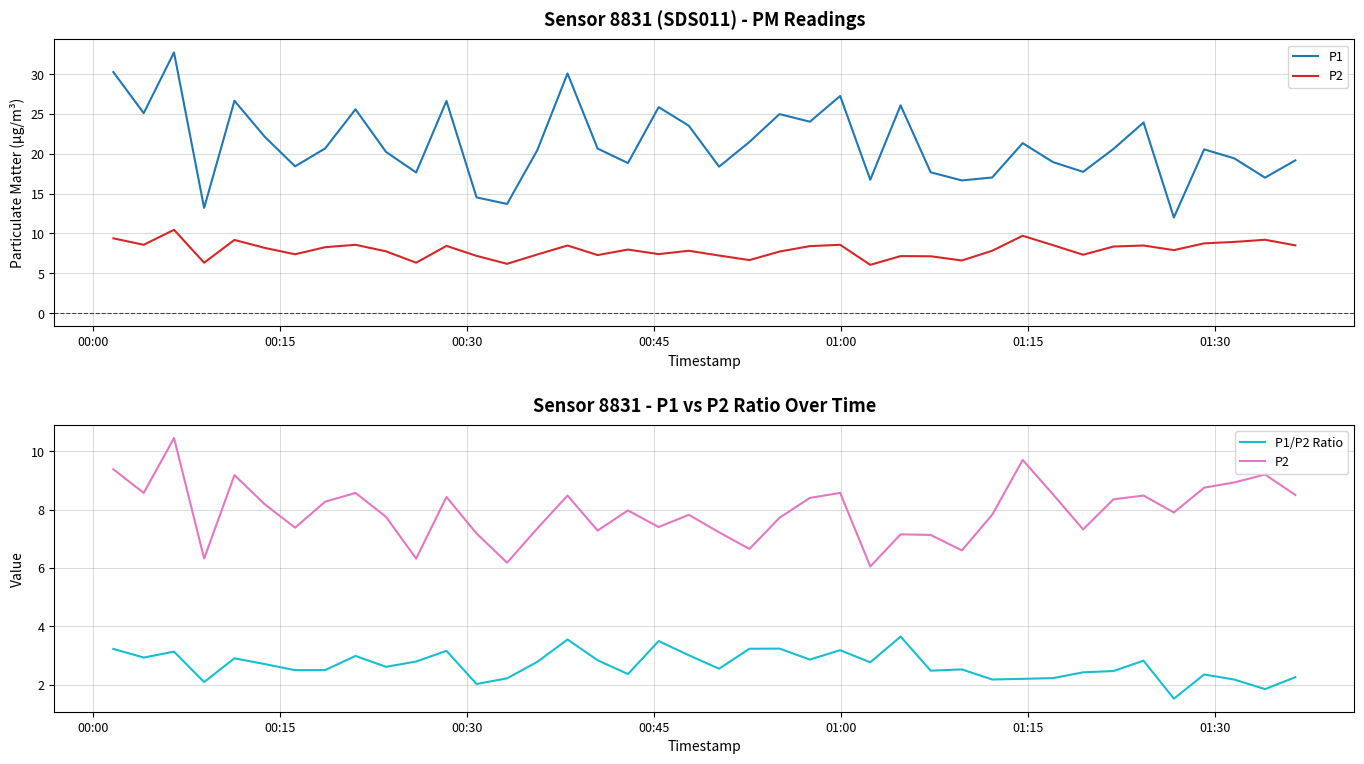

True or false: P2 has a value of 3.2 at 00:15.

False